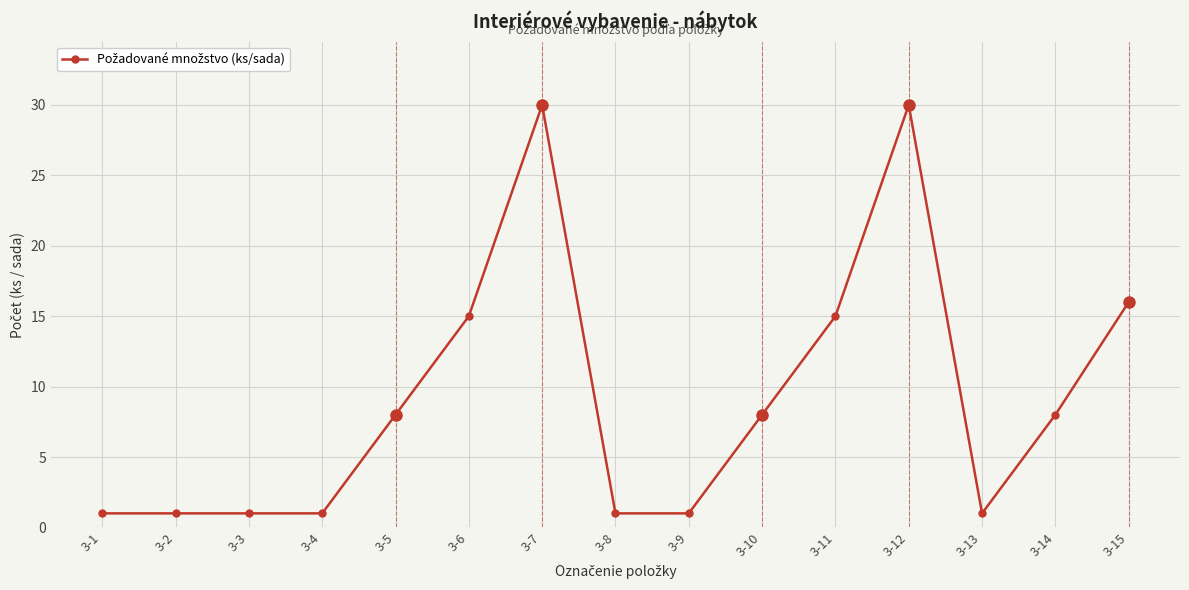

What is the difference between the second highest and minimum values?

29